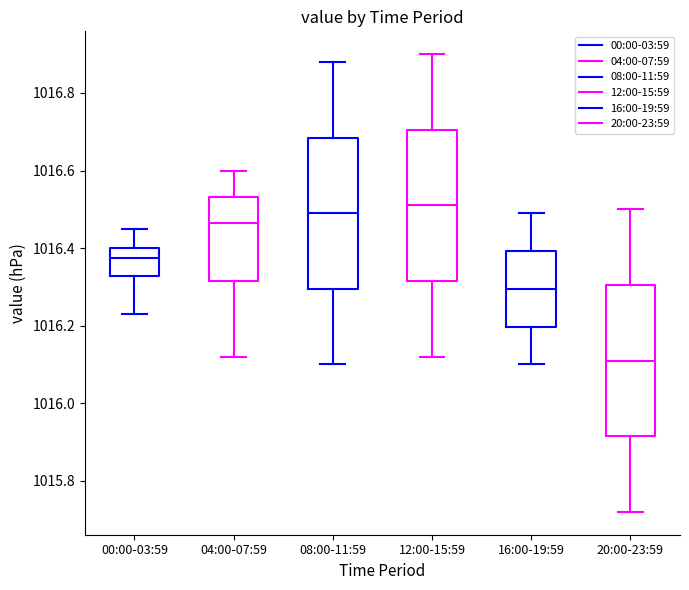

Which box has the lowest median line?

20:00-23:59